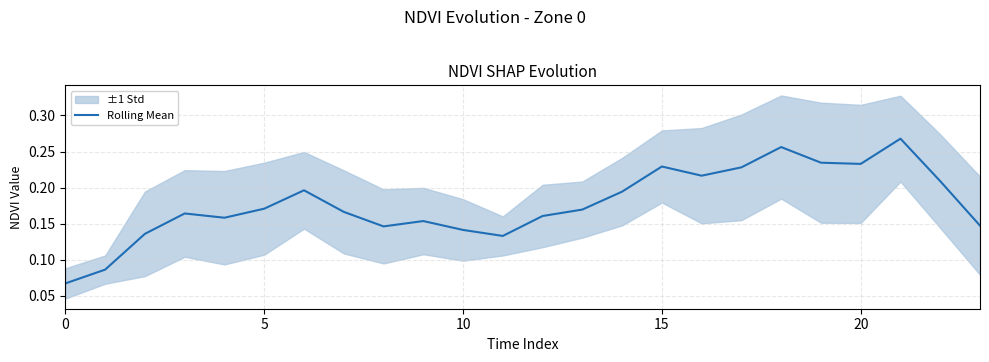

What is the label of the 23rd point from the left?

22